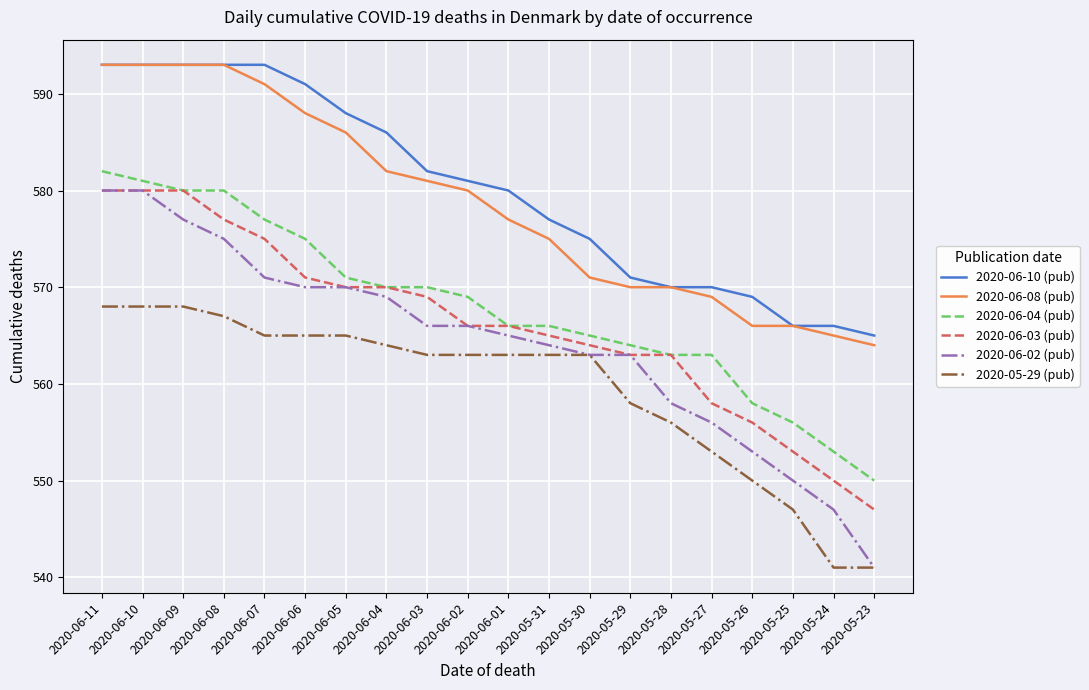

What is the maximum value shown in the chart?

593